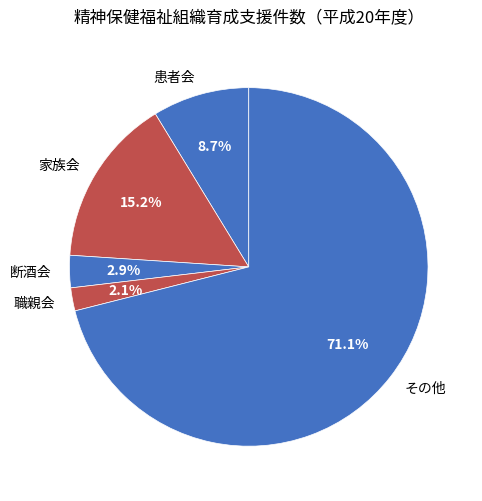

What is the majority slice?

その他